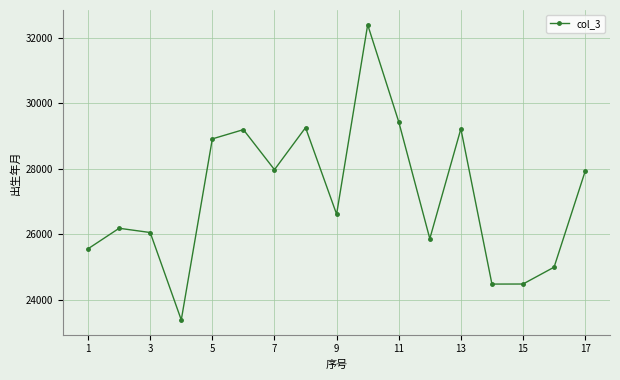

How many interior local valleys (lower than both neighbors) does the data have?

5